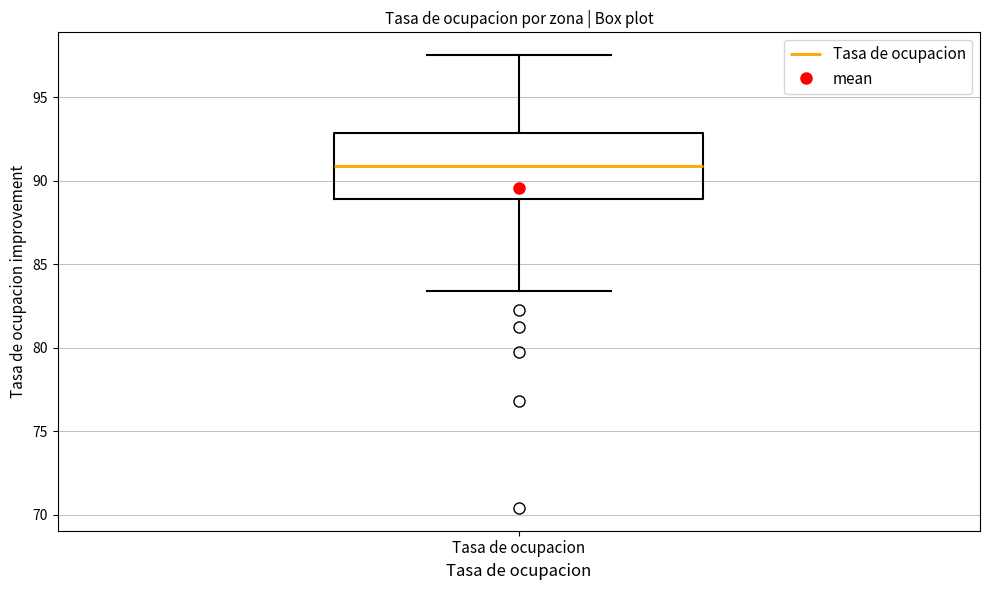

Transcribe this box plot: give where the median line is, the range the box spans, and where the two whiskers end, as read against the y-axis. The values are not printed on the chart, so give them approximately, as read against the axis.

median 91.0, box 89.0 to 93.0, whiskers 83.5 to 97.5